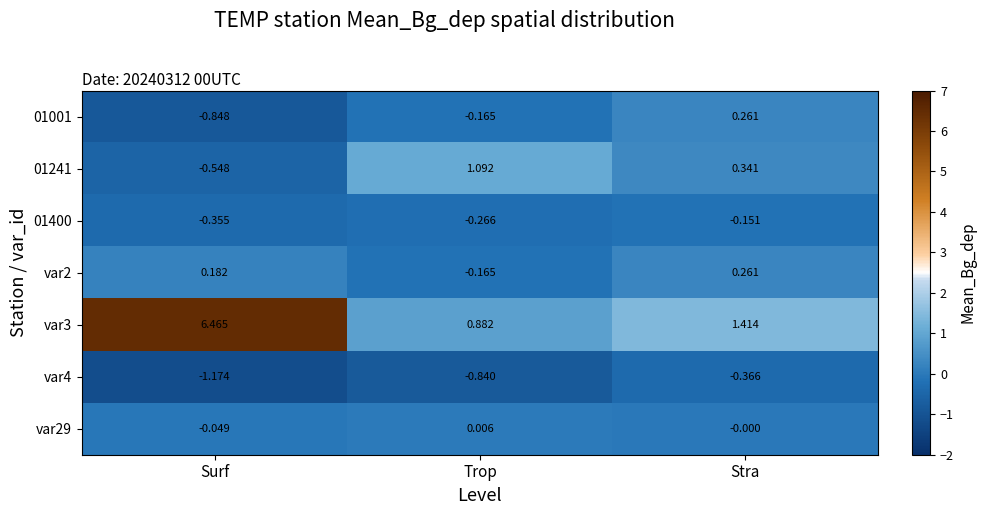

Which label corresponds to the smallest value in the chart?

Surf